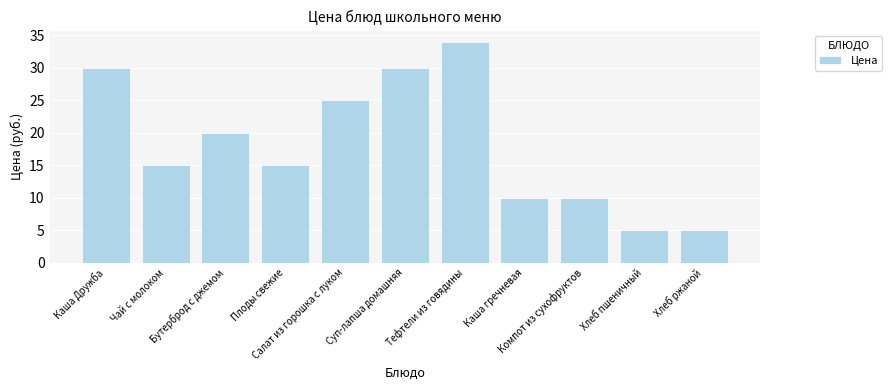

Reading left to right, extract all data points from this chart.

30	15	20	15	25	30	34	10	10	5	5